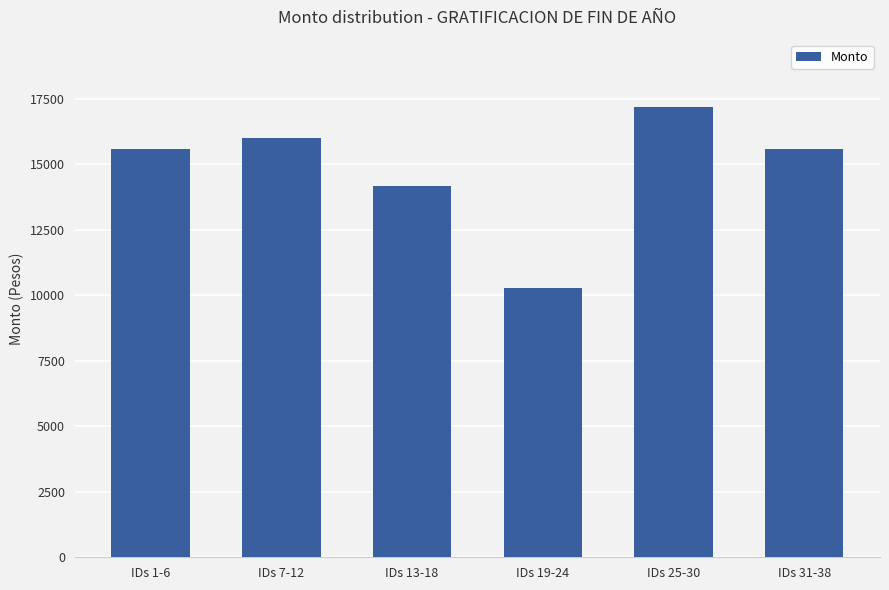

What is the value of the 6th bar from the left?

15594.8